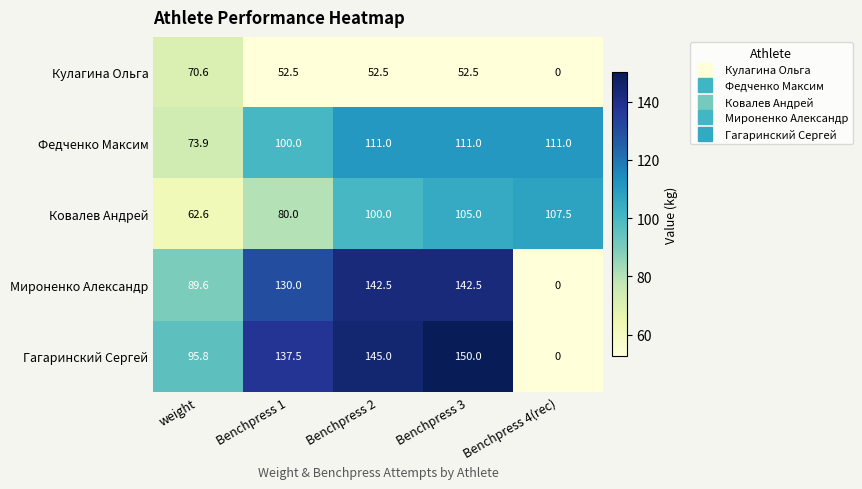

Is it true that Гагаринский Сергей equals 137.1 at weight?

False